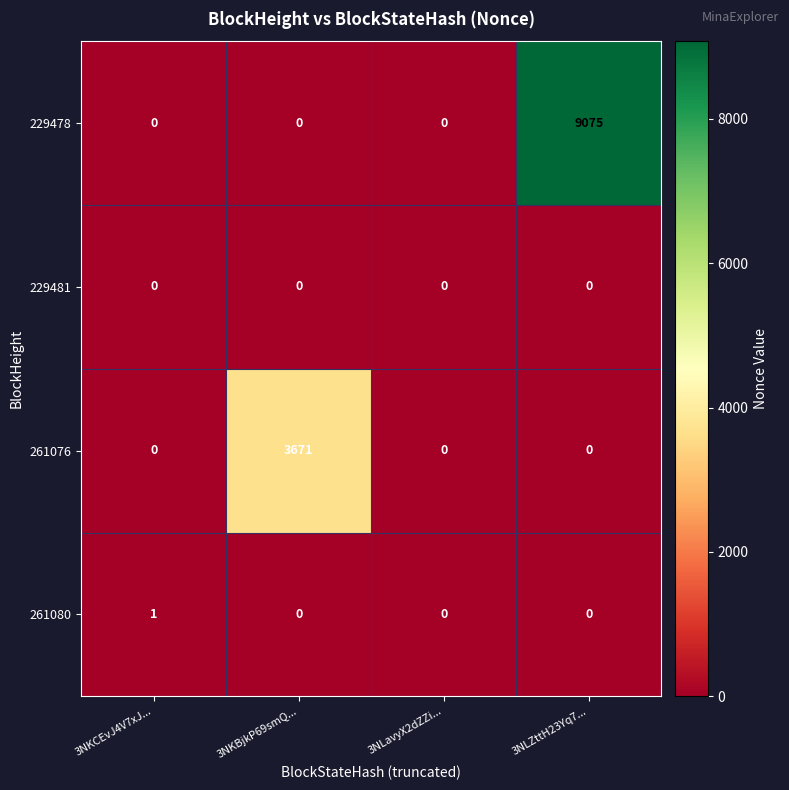

Between 3NKCEvJ4V7xJ... and 3NLZttH23Yq7..., which series saw the biggest shift?

229478